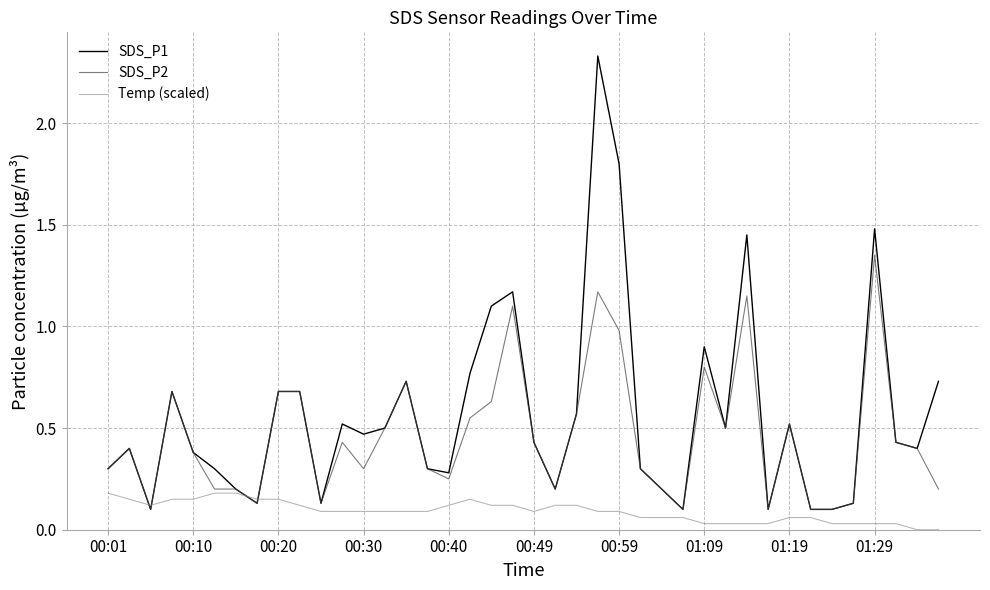

Rank the series by their average value, from lowest to highest.

Temp (scaled), SDS_P2, SDS_P1